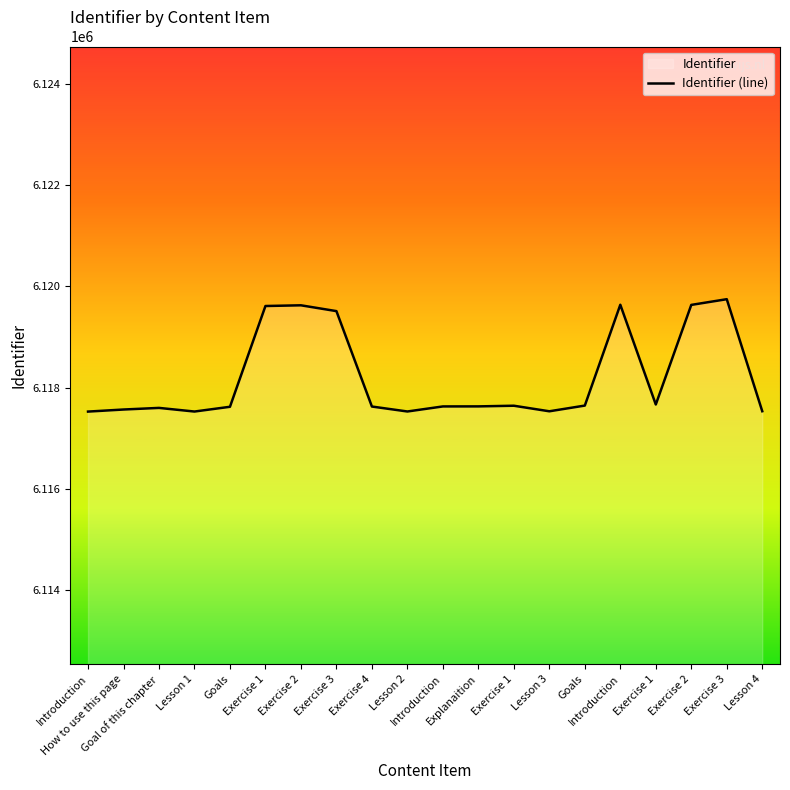

Rank the categories by value from highest to lowest.

Exercise 3, Introduction, Exercise 2, Exercise 2, Exercise 1, Exercise 3, Exercise 1, Goals, Exercise 1, Explanaition, Introduction, Exercise 4, Goals, Goal of this chapter, How to use this page, Lesson 4, Lesson 3, Lesson 2, Lesson 1, Introduction